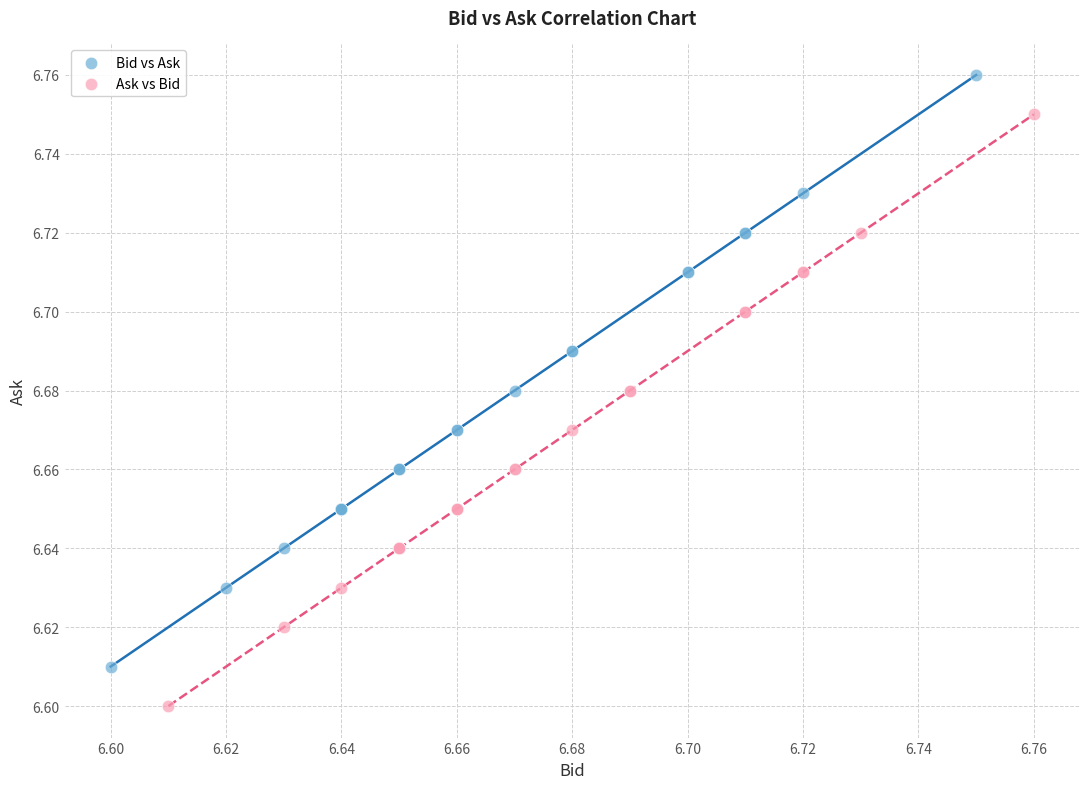

Which series reaches the minimum Y coordinate?

Ask vs Bid